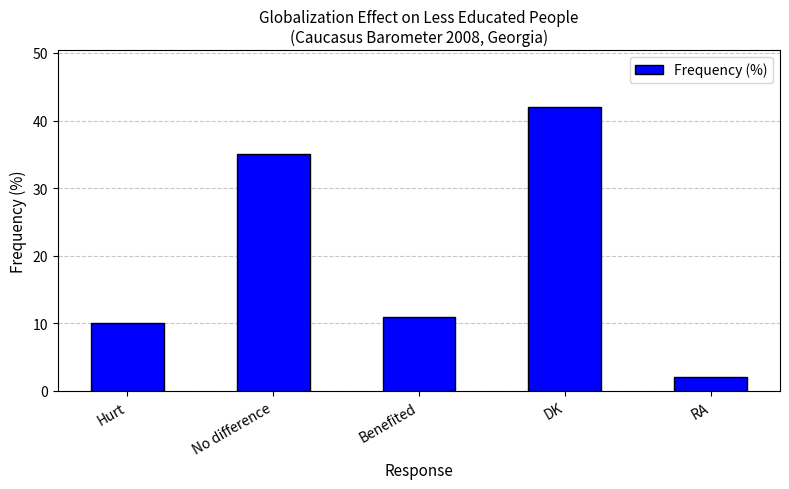

List the labels in order of value, smallest first.

RA, Hurt, Benefited, No difference, DK